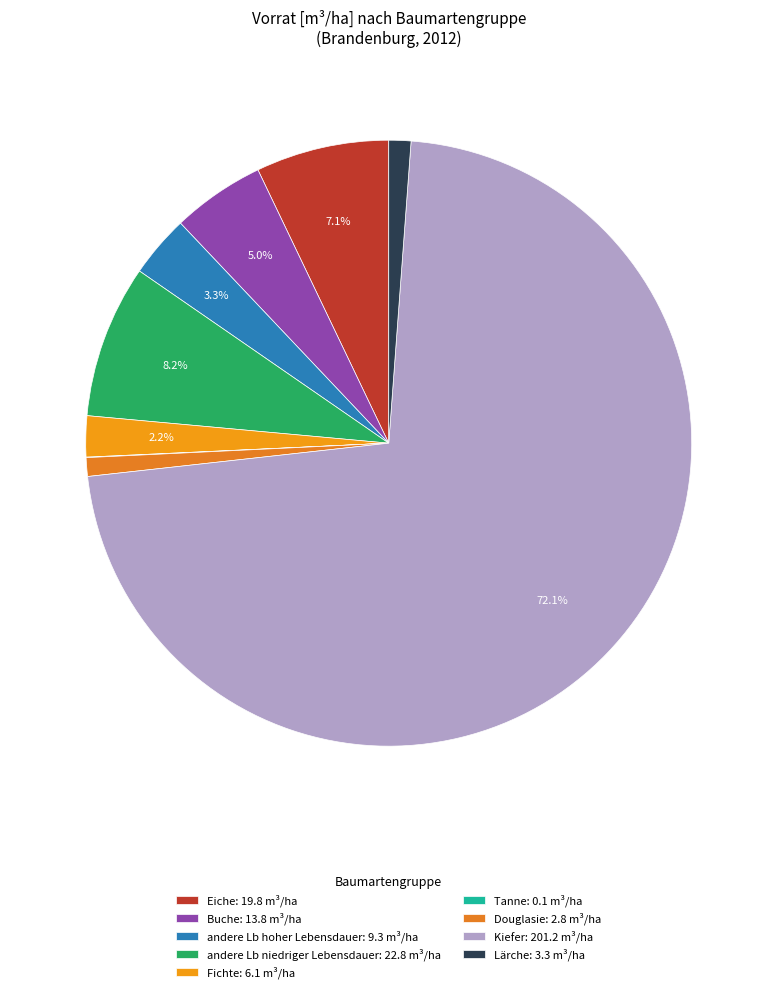

What is the largest slice in the pie chart?

Kiefer